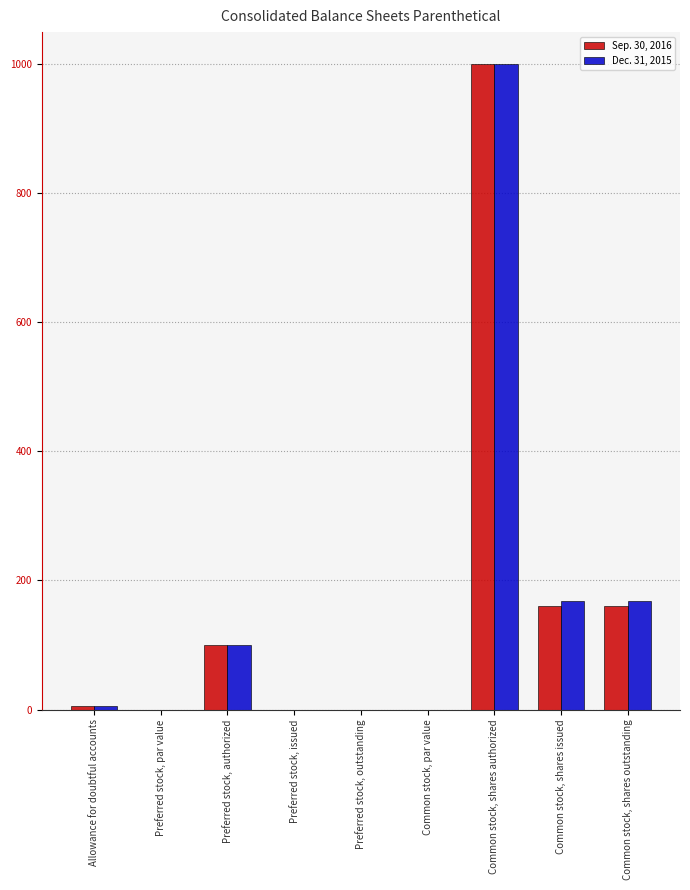

Is the value of Dec. 31, 2015 at Common stock, shares authorized greater than the value of Sep. 30, 2016 at Allowance for doubtful accounts?

Yes